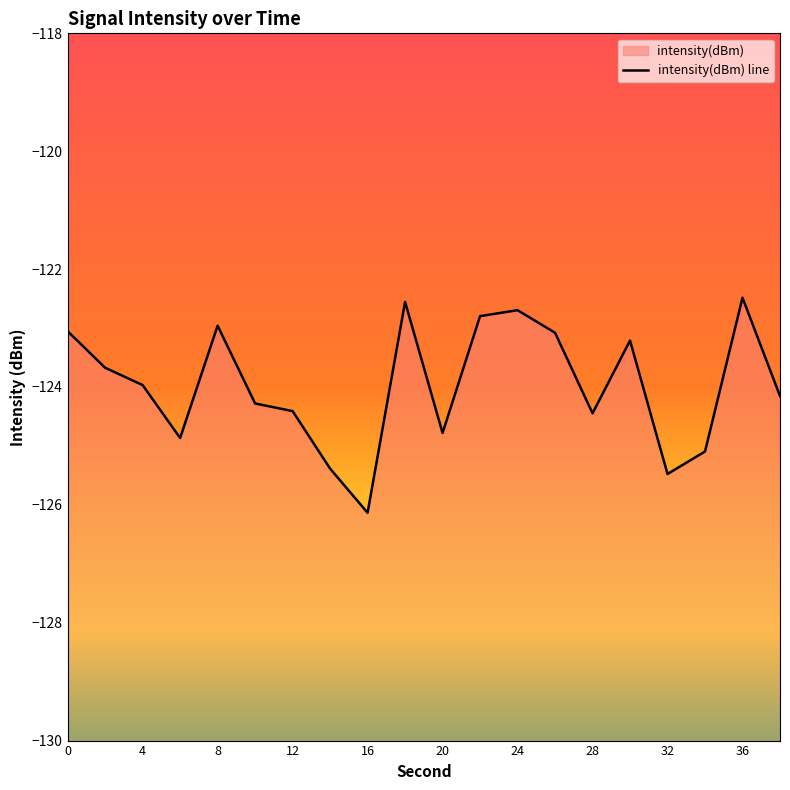

How many distinct data groups are displayed?

1